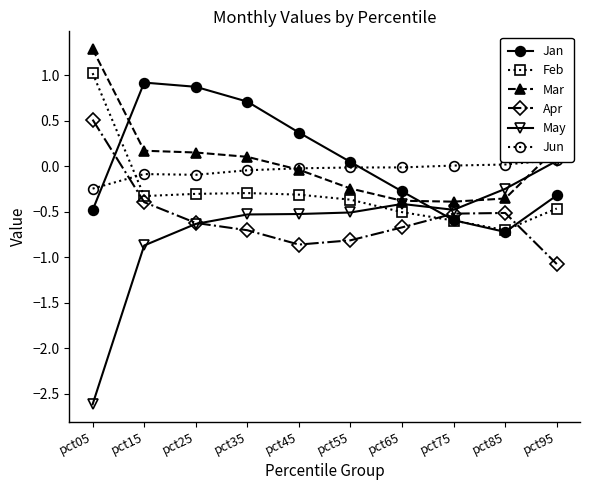

What is the highest value of the Jan series?

0.9